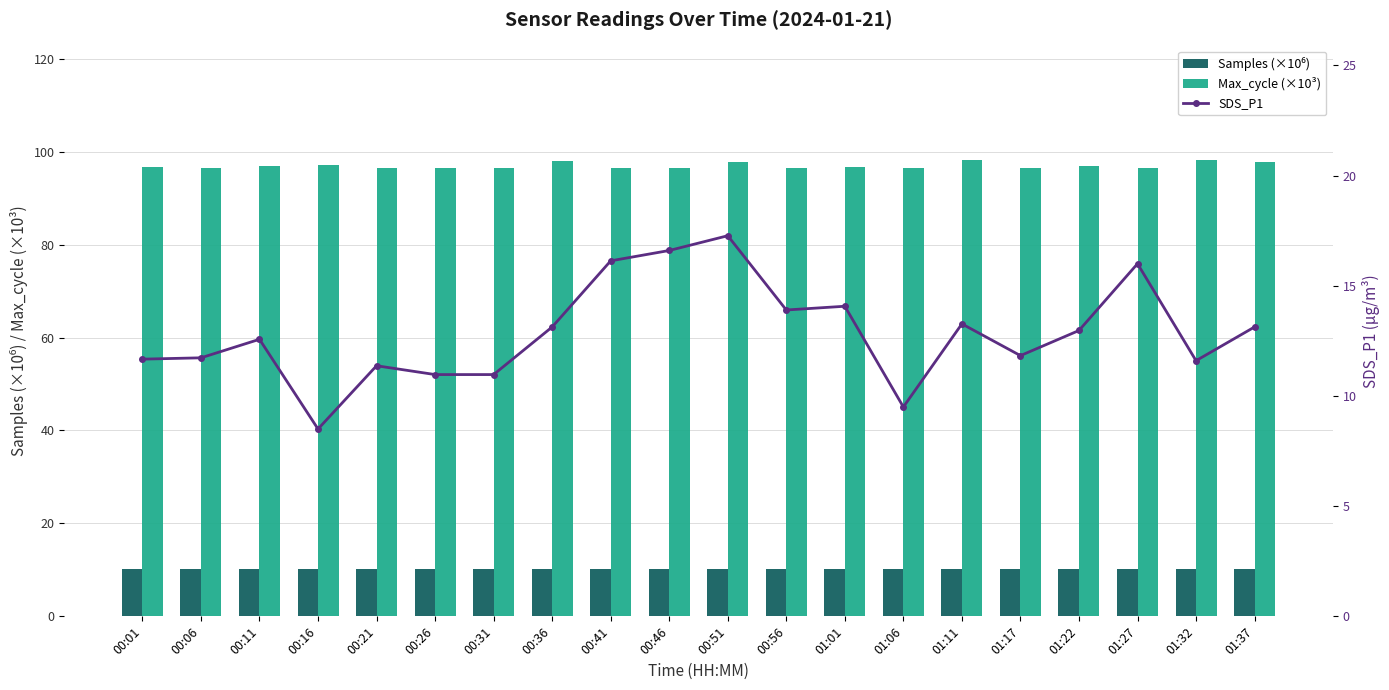

What is the sum of the Max_cycle (×10³) values at 01:17 and 01:37?

194.2